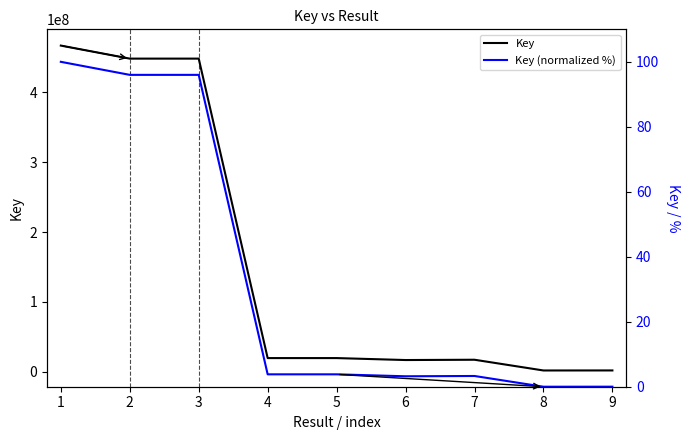

What are all the series names shown in the legend?

Key, Key (normalized %)